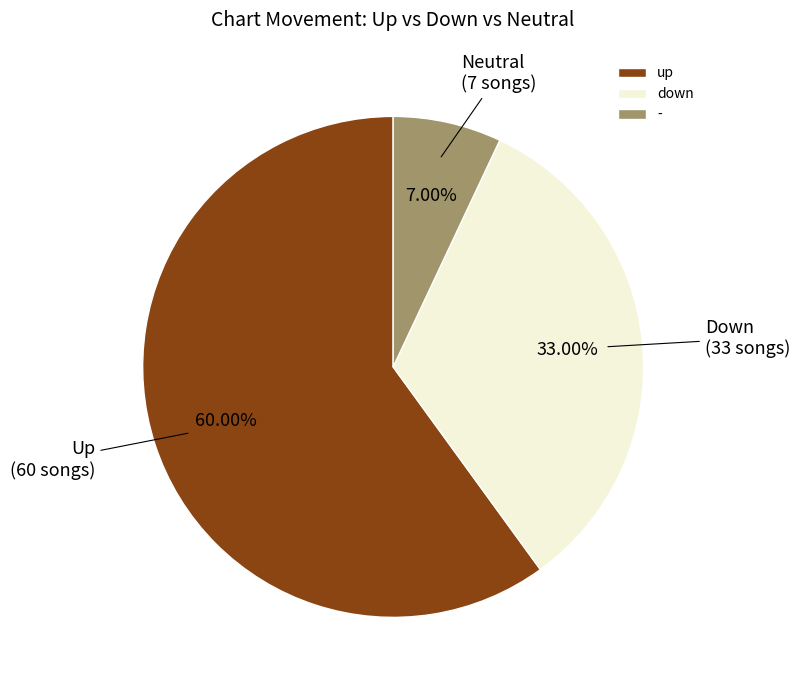

The up slice represents 60% of the pie. True or false?

True